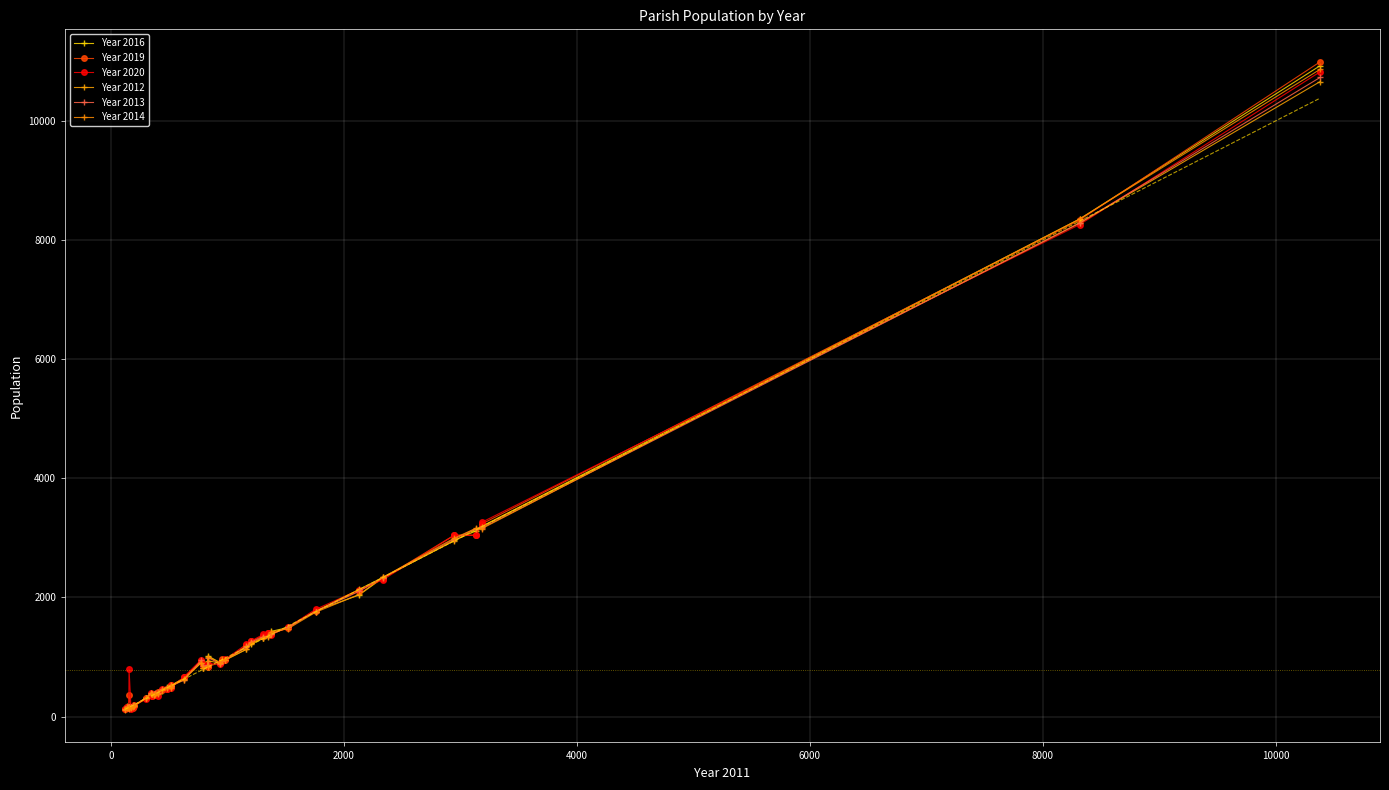

Does the chart have visible grid lines?

Yes